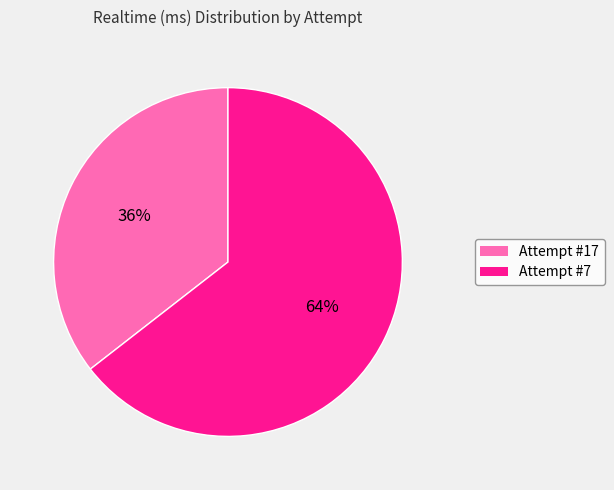

Which category has the smallest portion of the pie?

Attempt #17